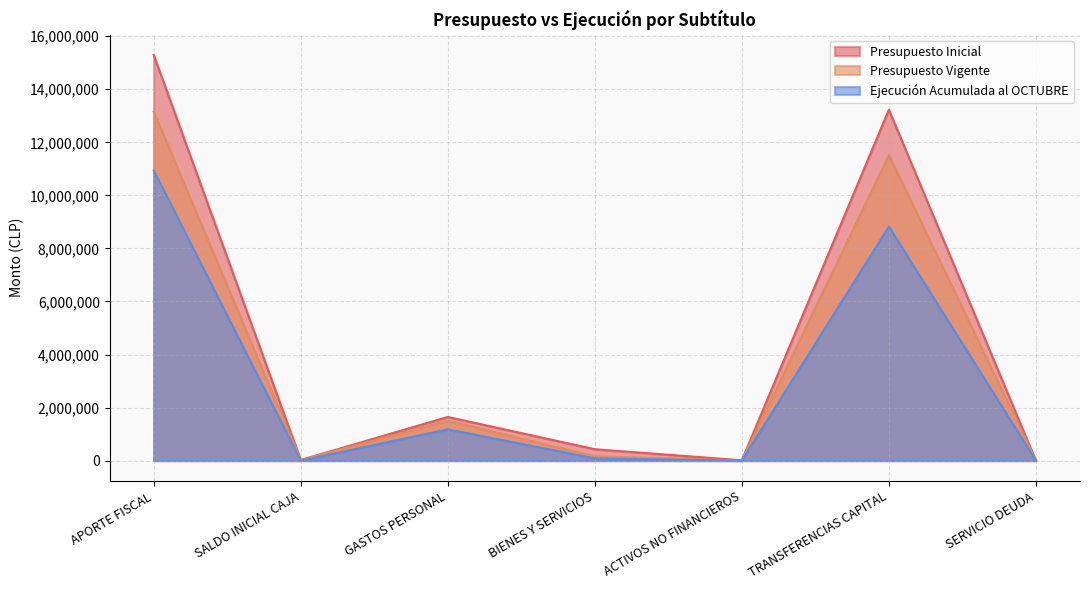

True or false: Ejecución Acumulada al OCTUBRE and Presupuesto Vigente cross at least once.

False